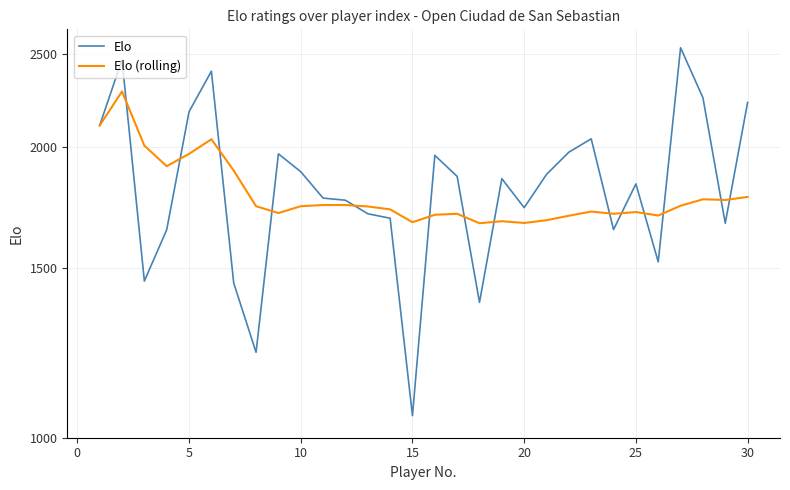

What are all the series names shown in the legend?

Elo, Elo (rolling)